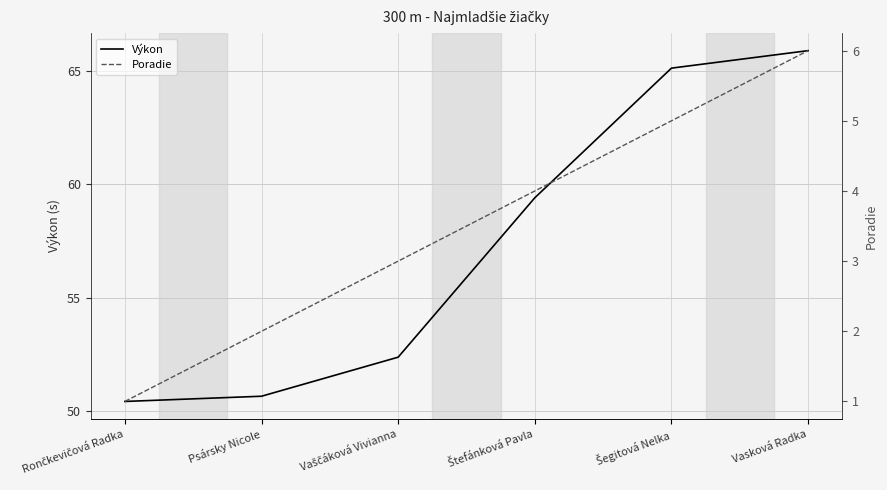

What are all the series names shown in the legend?

Výkon, Poradie